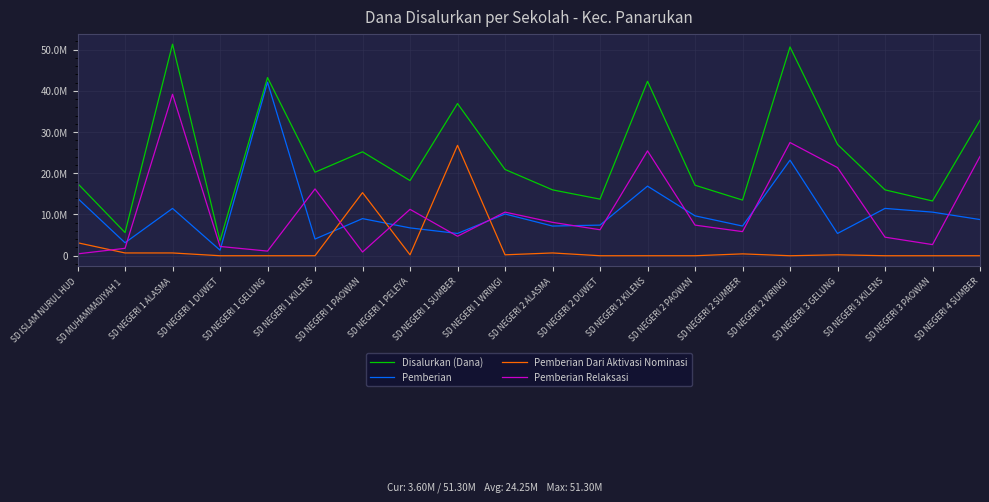

What is the sum of all Disalurkan (Dana) values?

485100000